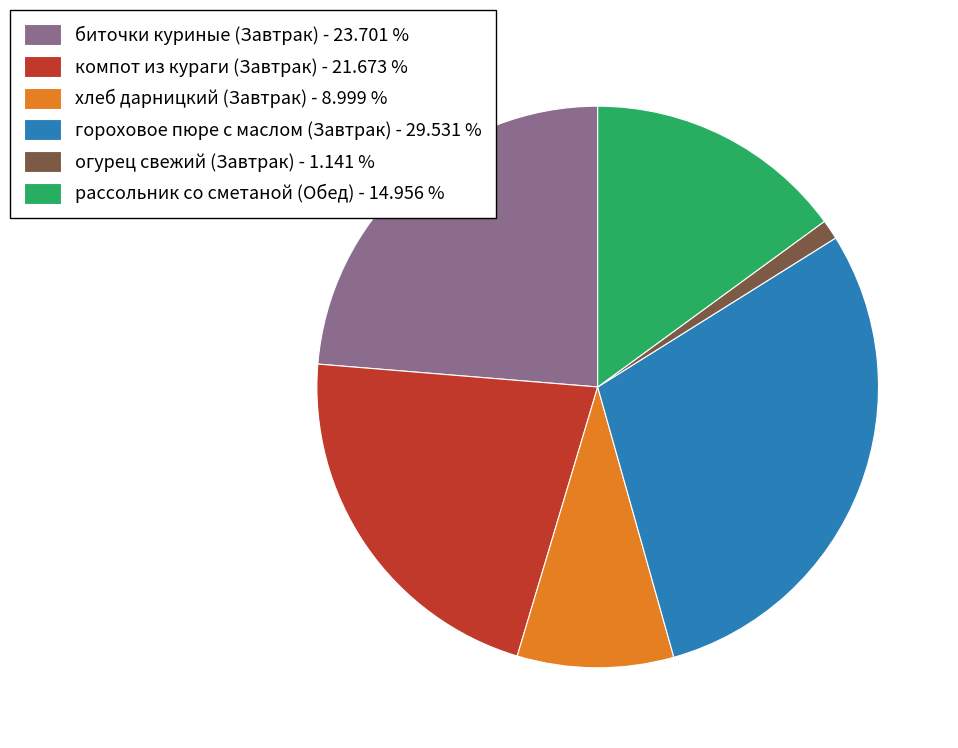

How many slices are in this pie chart?

6